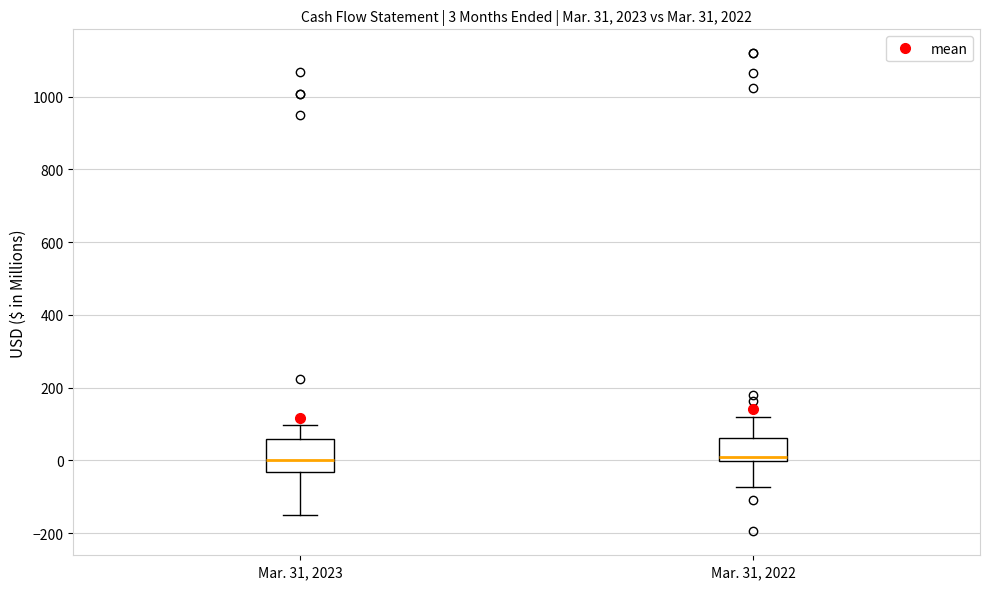

Comparing the boxes themselves (not the whiskers), which one is the tallest?

Mar. 31, 2023